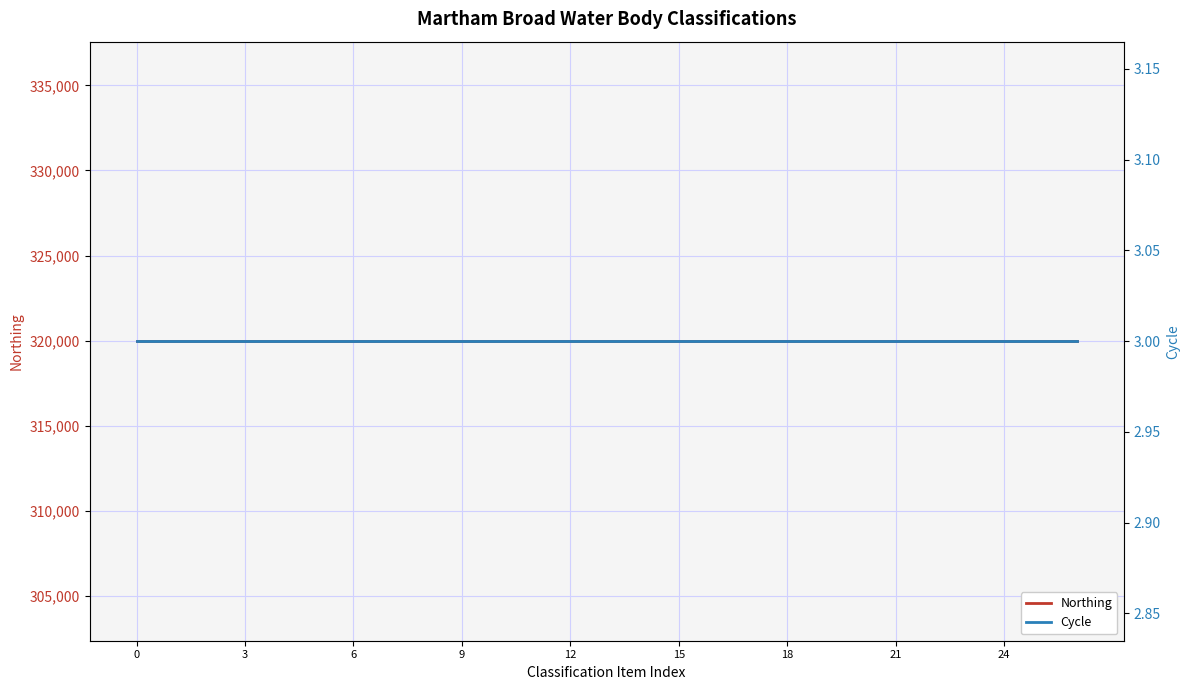

Reading left to right, transcribe all the data shown in this chart.

Northing: 319966	319966	319966	319966	319966	319966	319966	319966	319966	319966	319966	319966	319966	319966	319966	319966	319966	319966	319966	319966	319966	319966	319966	319966	319966	319966	319966
Cycle: 3	3	3	3	3	3	3	3	3	3	3	3	3	3	3	3	3	3	3	3	3	3	3	3	3	3	3